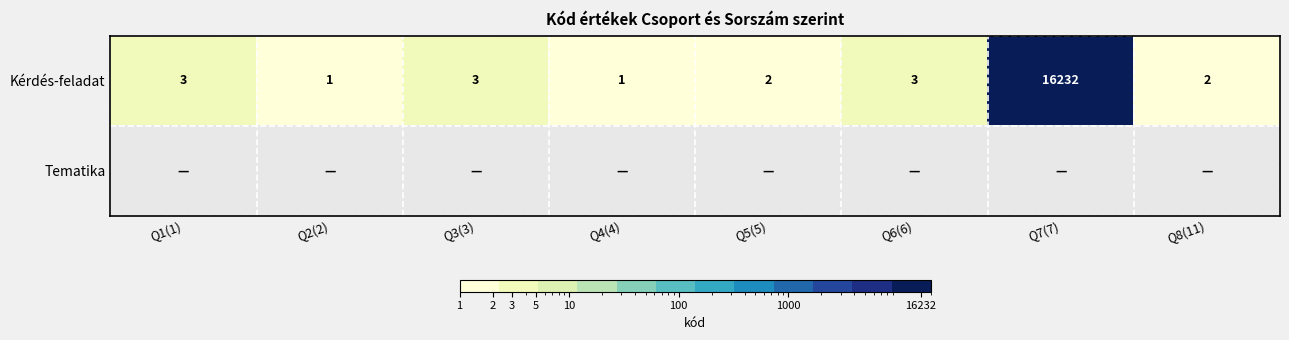

The value of Kérdés-feladat at Q8(11) is 2. True or false?

True